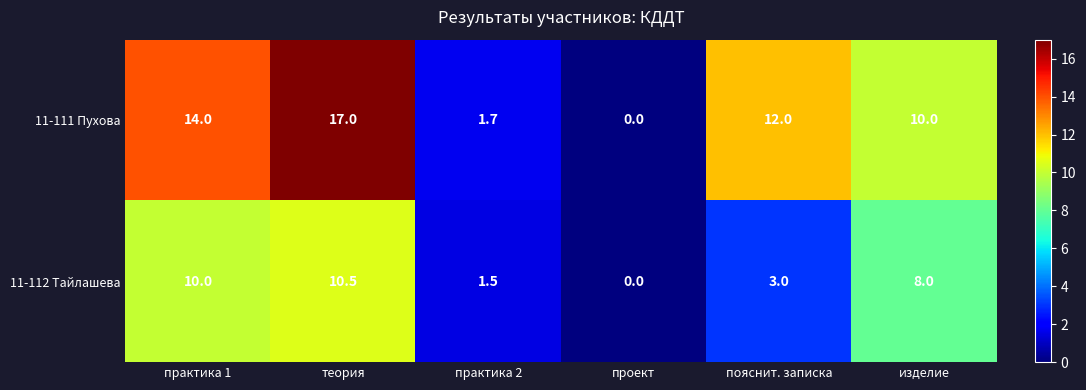

What is the sum of the 11-112 Тайлашева values at практика 1 and теория?

20.5